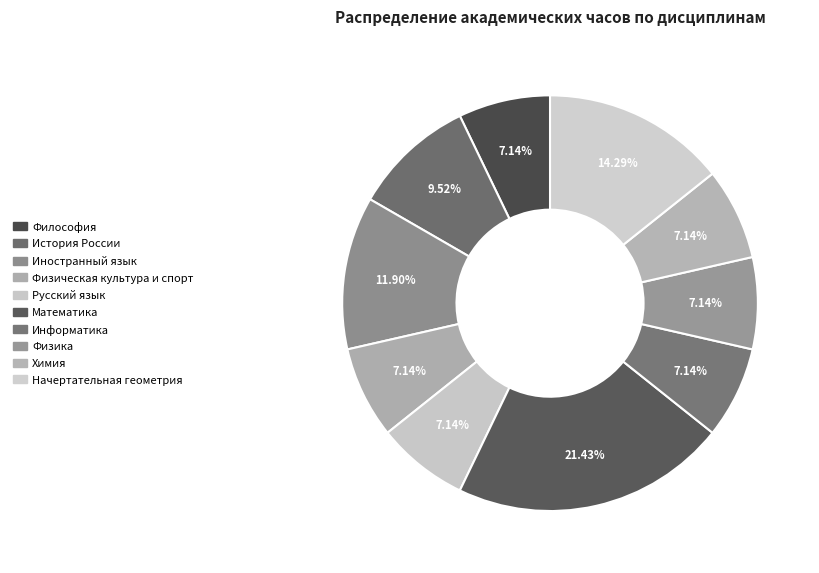

The Иностранный язык slice represents 2% of the pie. True or false?

False